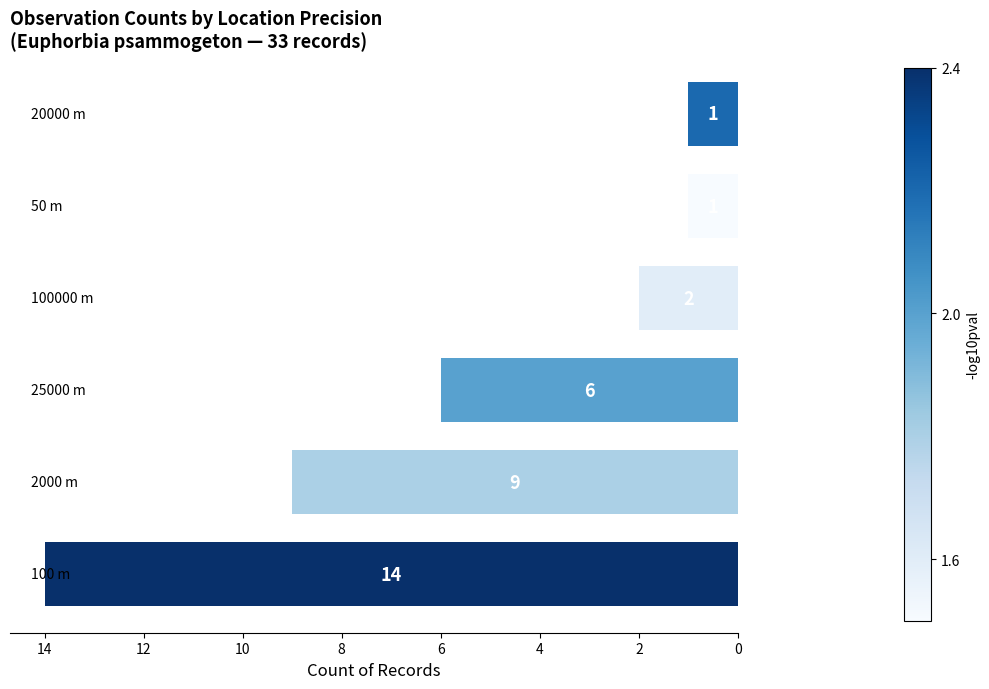

What is the average value?

6